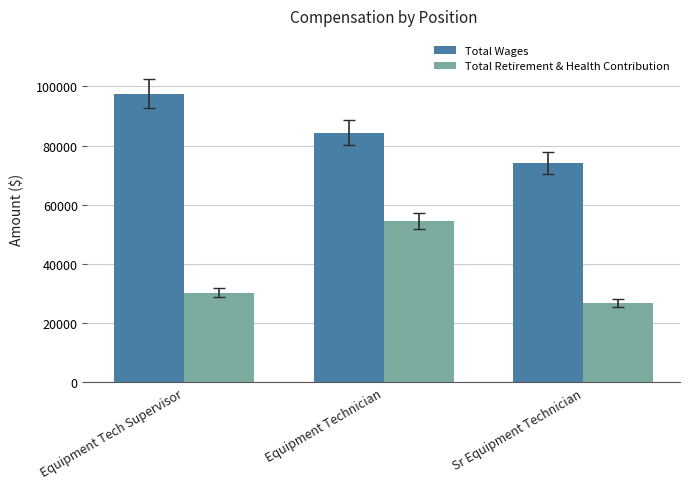

What is the approximate value of Total Retirement & Health Contribution at Equipment Technician?

54507